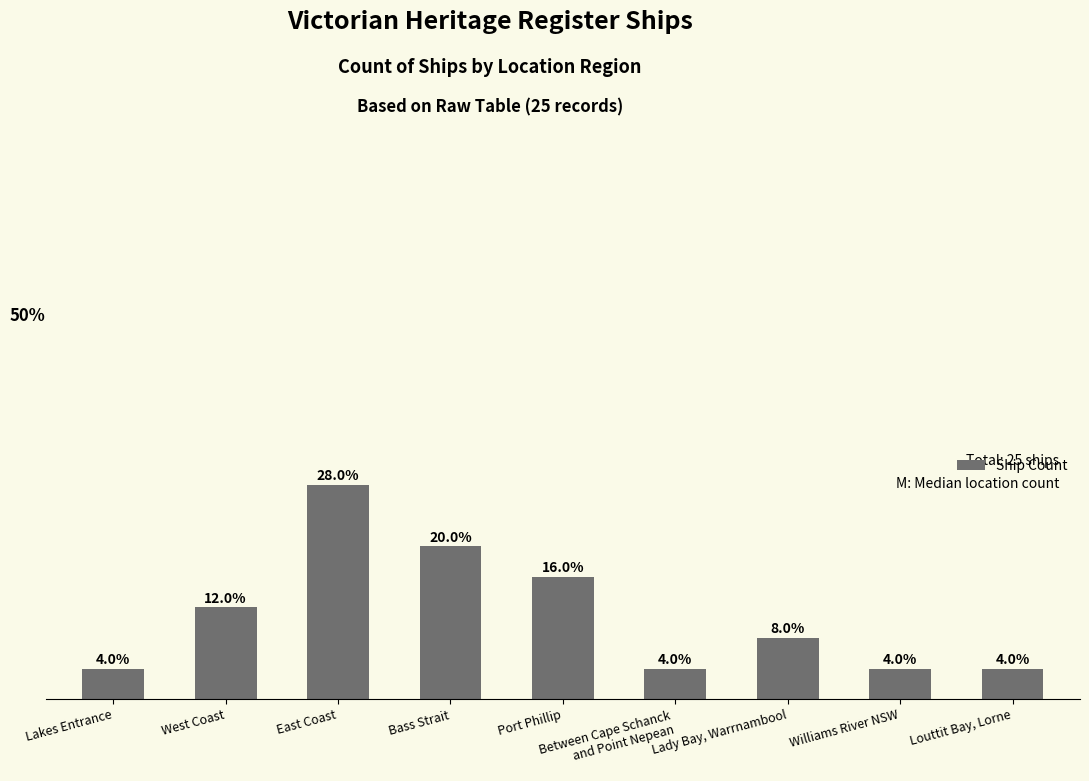

Reading left to right, what are all the values shown in this chart?

1	3	7	5	4	1	2	1	1